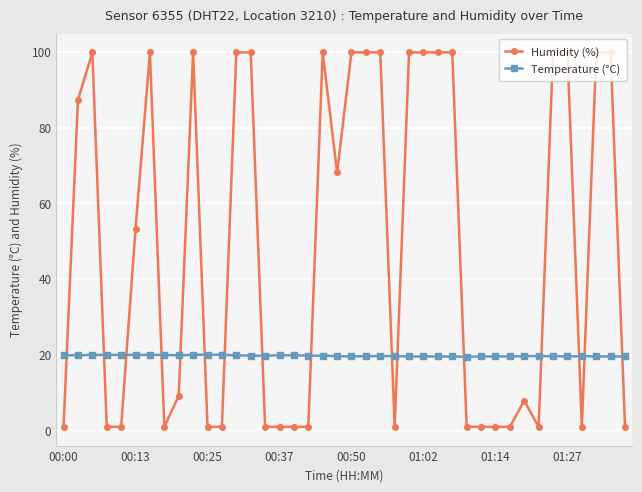

Which series has the largest range (max minus min)?

Humidity (%)